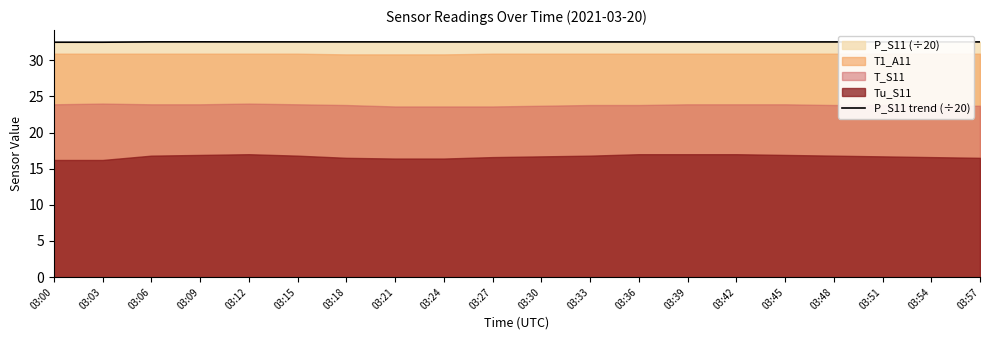

List the labels in order of value, smallest first.

03:00, 03:03, 03:24, 03:27, 03:30, 03:33, 03:36, 03:39, 03:42, 03:45, 03:48, 03:51, 03:54, 03:57, 03:06, 03:12, 03:15, 03:18, 03:21, 03:09